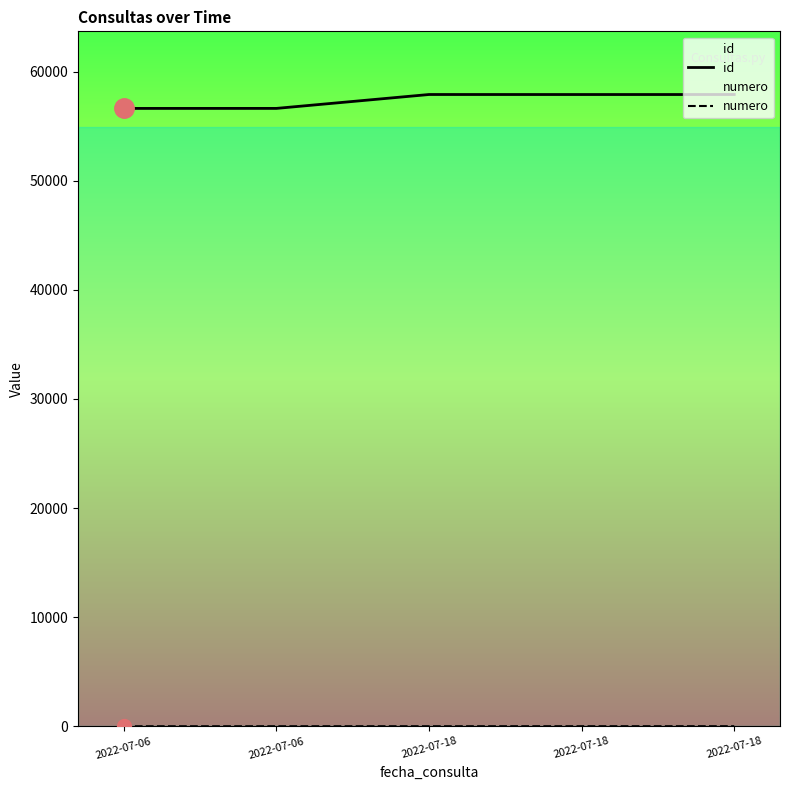

Rank the series by their average value, from highest to lowest.

id, numero